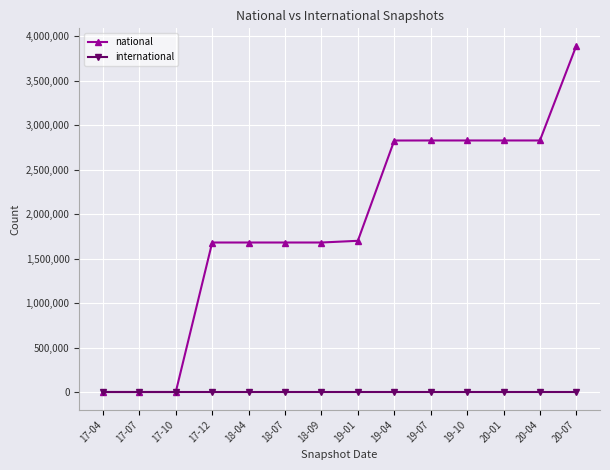

Is the value of national at 19-07 greater than the value of international at 18-04?

Yes